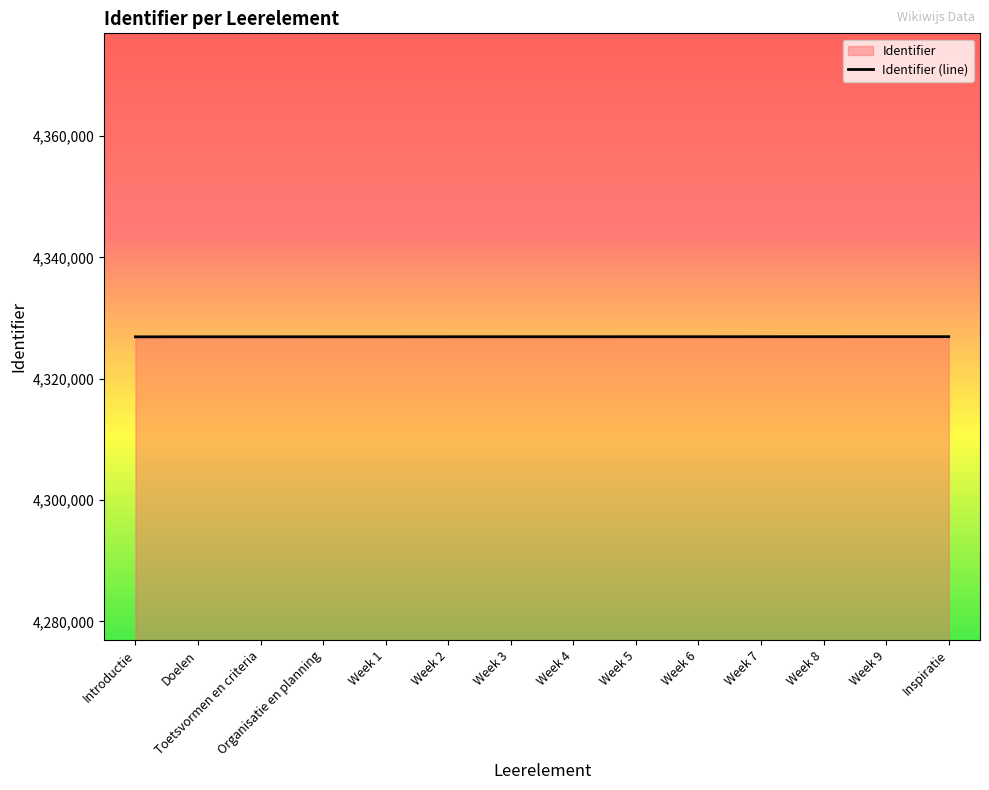

List the labels in order of value, smallest first.

Introductie, Doelen, Toetsvormen en criteria, Organisatie en planning, Week 1, Week 2, Week 3, Week 4, Week 5, Week 6, Week 7, Week 8, Week 9, Inspiratie